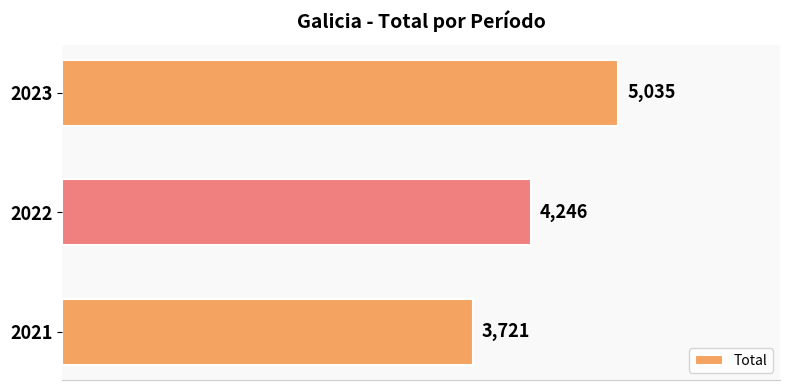

At which category does the chart reach its minimum across all series?

2021